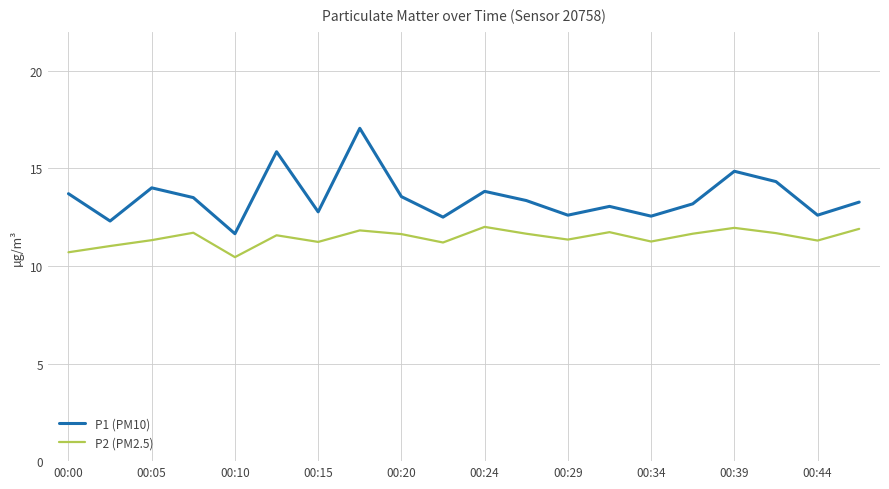

List the series in order of their overall mean, highest first.

P1 (PM10), P2 (PM2.5)